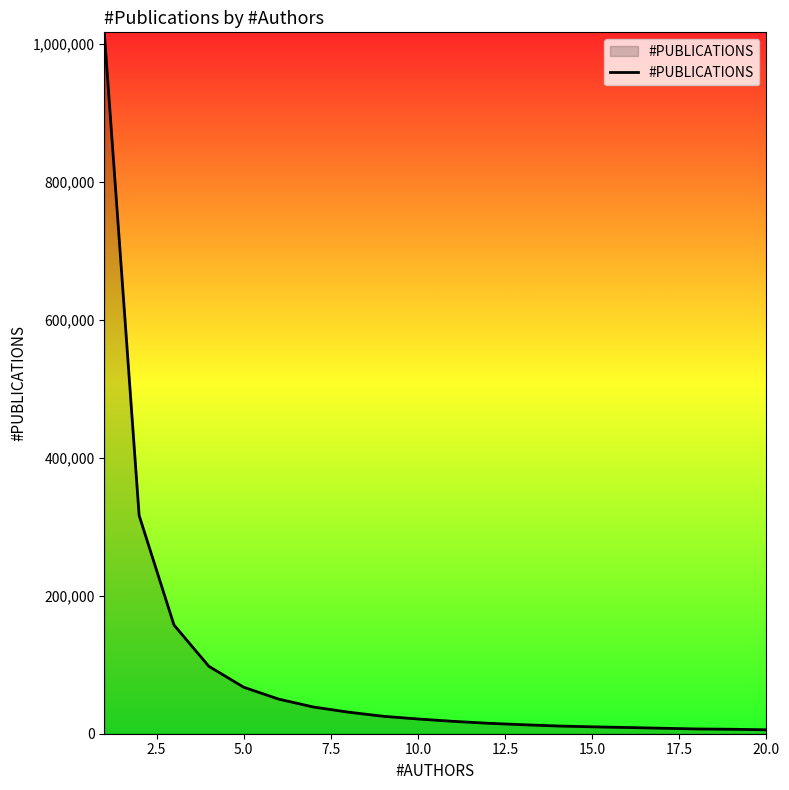

What is the greatest value displayed?

1017074